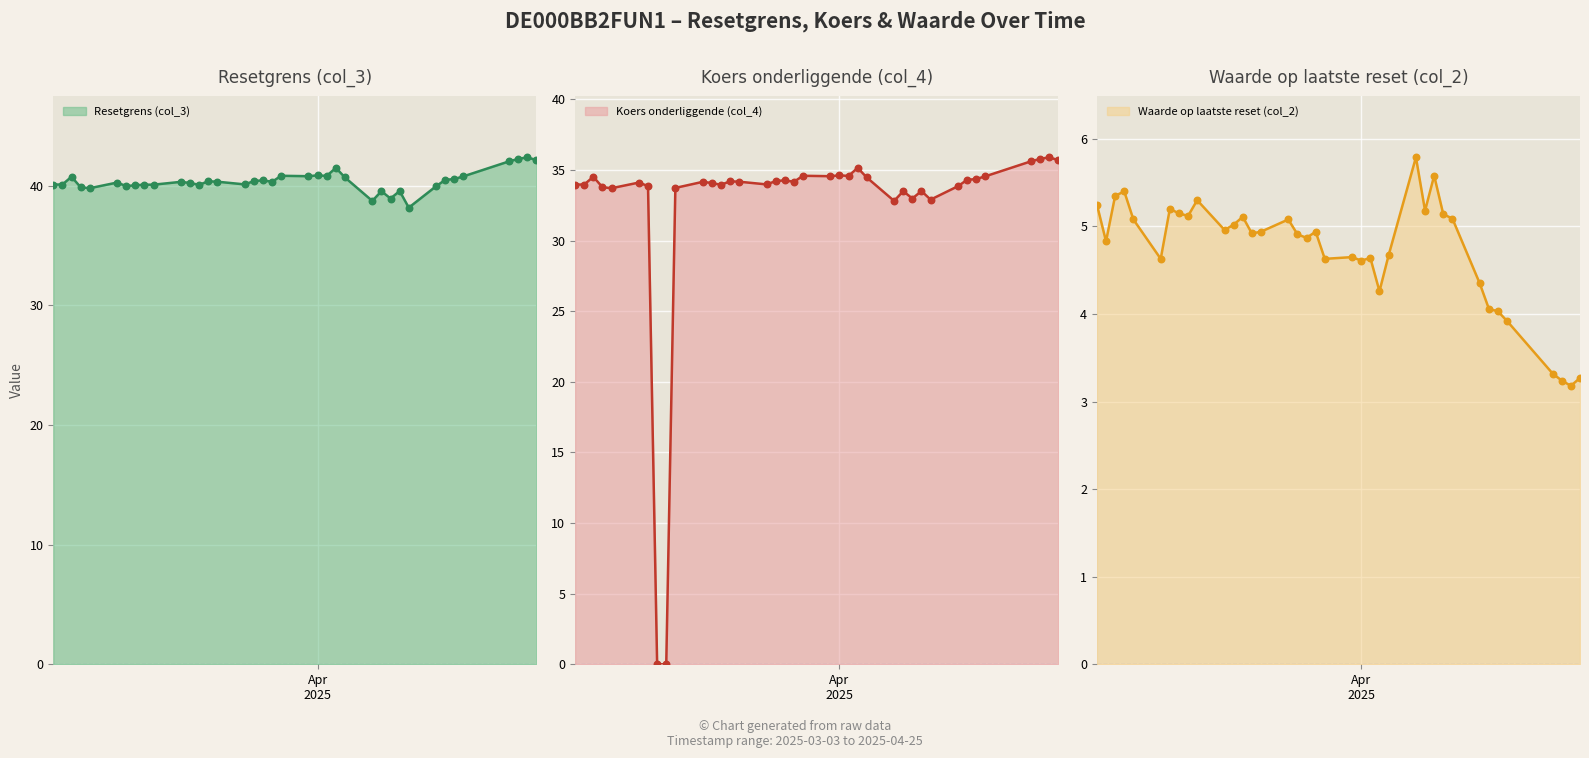

At how many categories does at least one series exceed 11?

38